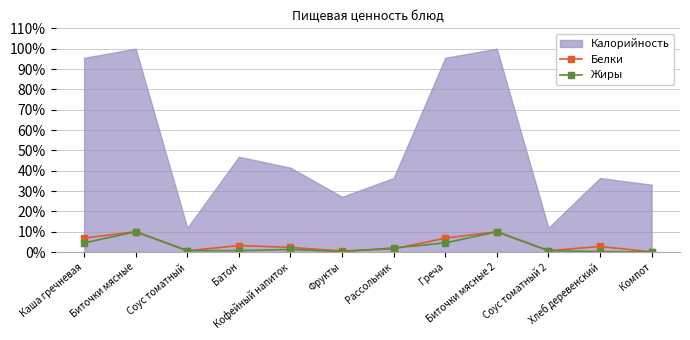

What is the highest value of the Жиры series?

10.0